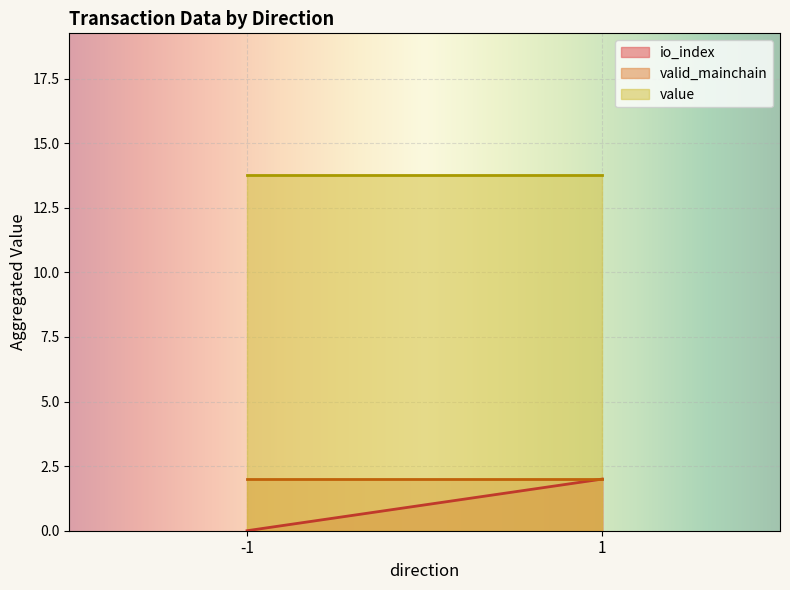

True or false: io_index has a value of -0.8 at -1.

False